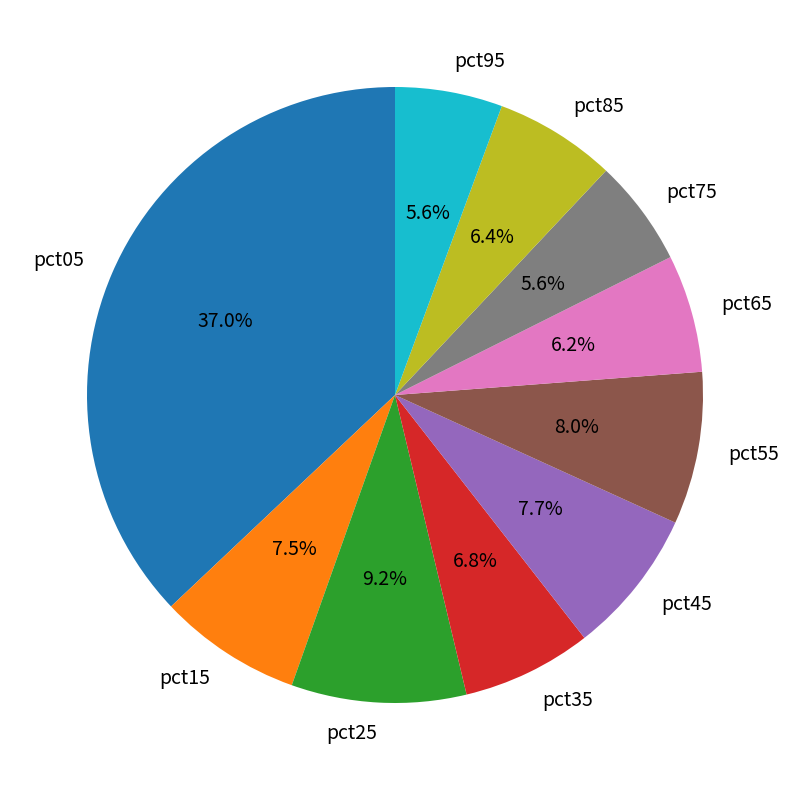

To the nearest percent, what is the average slice percentage?

10%